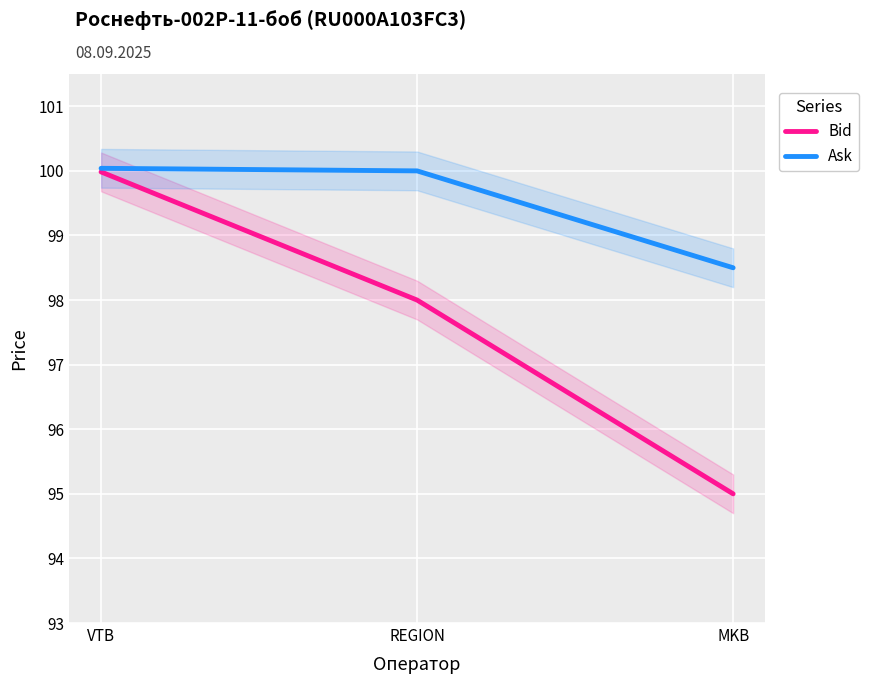

What position from the right is REGION?

2